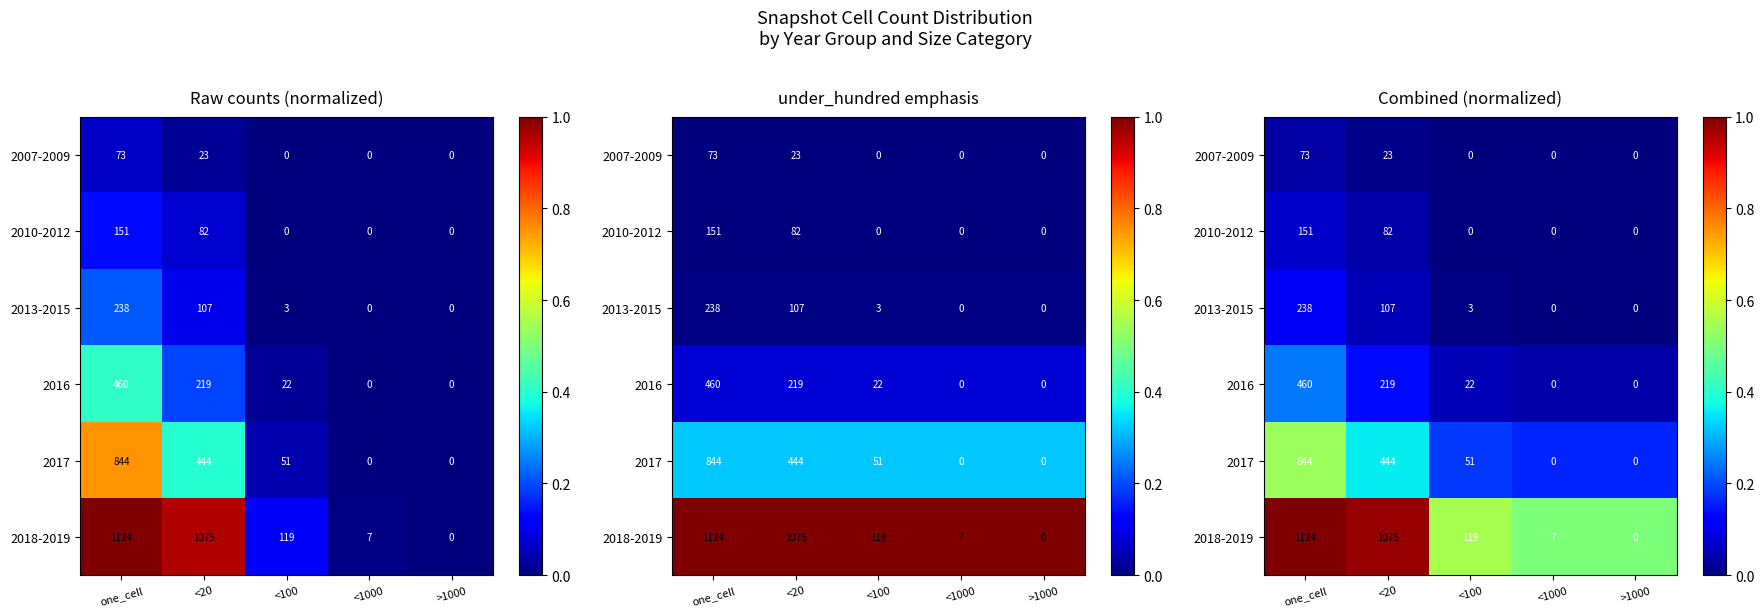

Is the value of 2017 at >1000 greater than the value of 2018-2019 at <20?

No